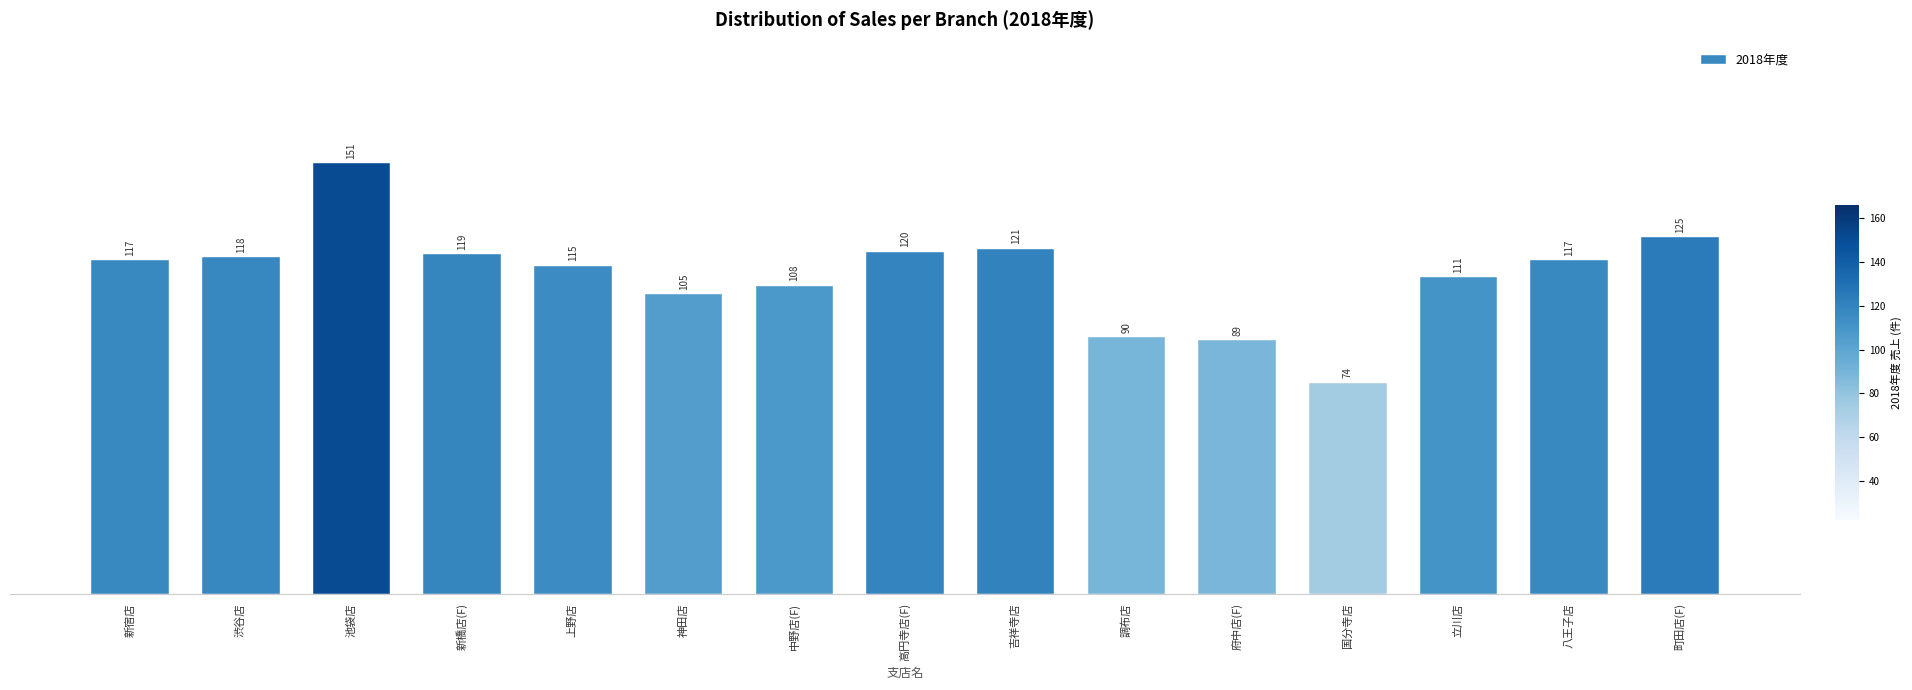

The value at 立川店 is 149. True or false?

False